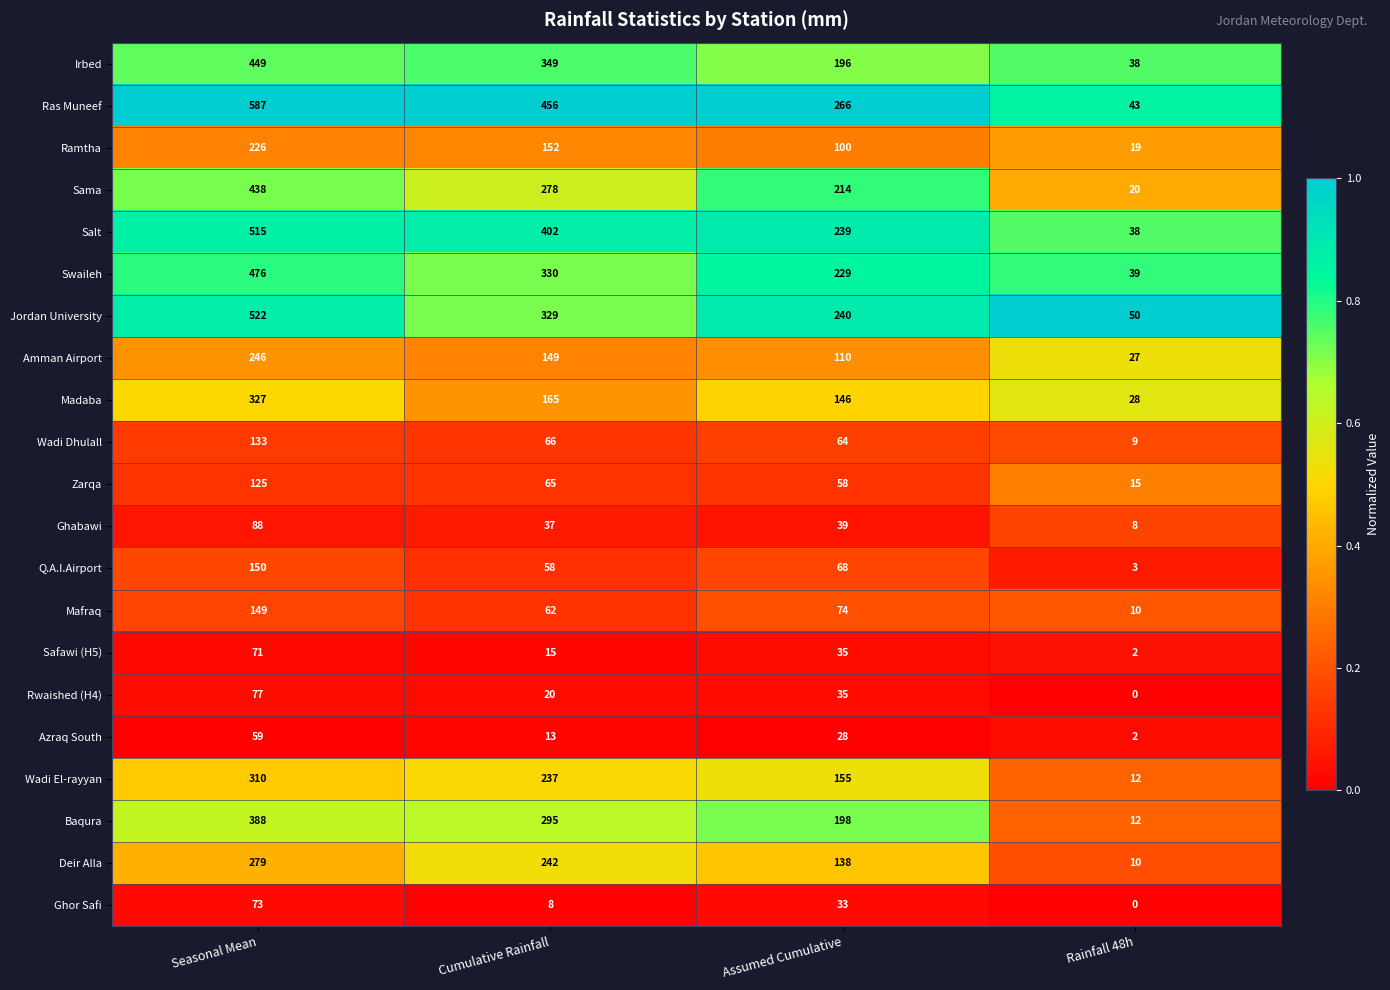

Between Seasonal Mean and Rainfall 48h, which series saw the biggest shift?

Ras Muneef